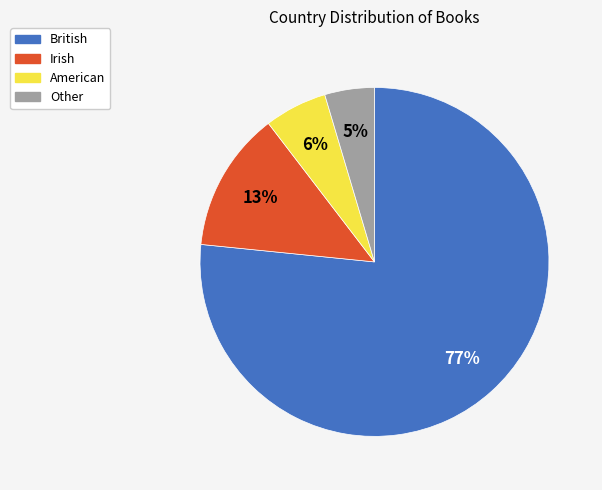

To the nearest percent, what is the average slice percentage?

25%